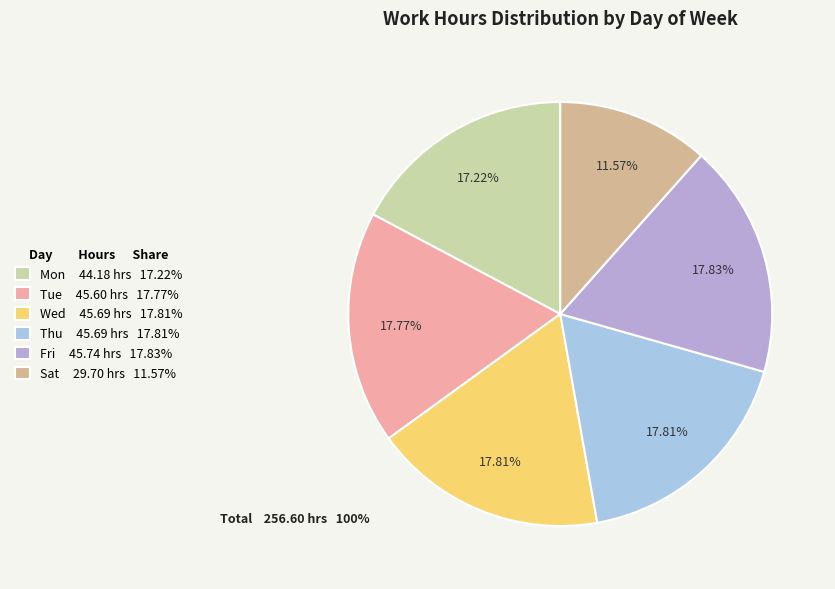

What is the total percentage of Fri and Sat?

29.4%